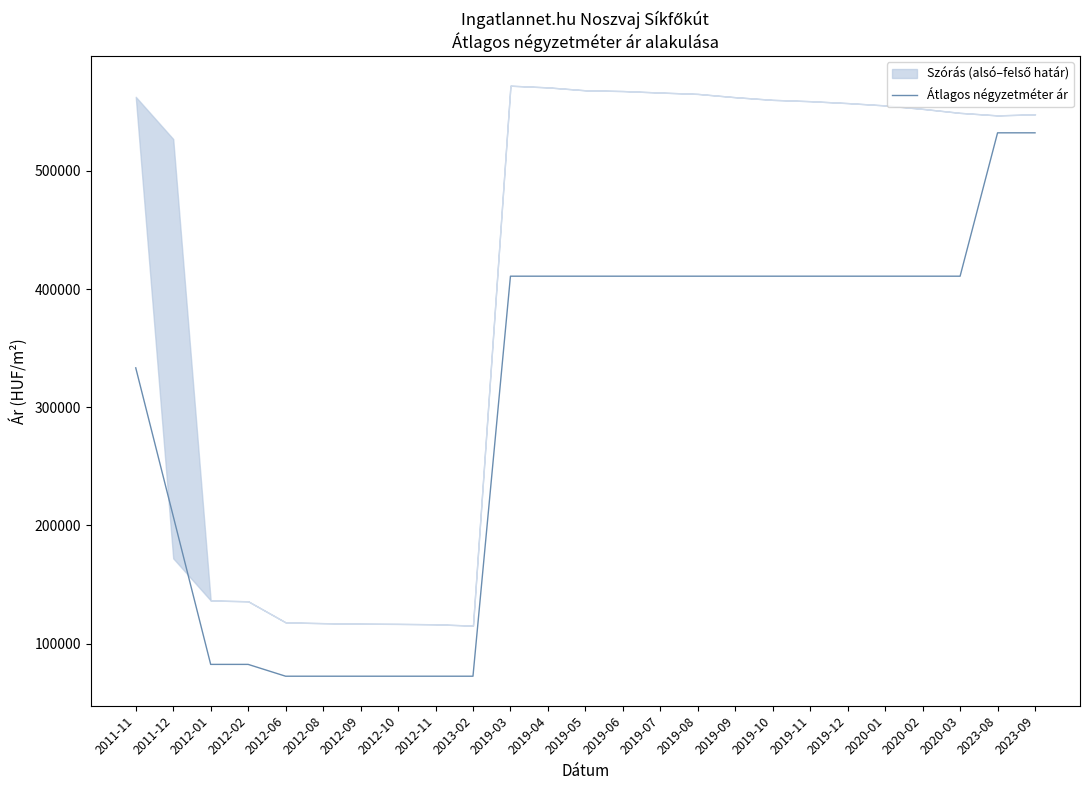

List the labels in order of value, largest first.

2023-08, 2023-09, 2019-03, 2019-04, 2019-05, 2019-06, 2019-07, 2019-08, 2019-09, 2019-10, 2019-11, 2019-12, 2020-01, 2020-02, 2020-03, 2011-11, 2011-12, 2012-01, 2012-02, 2012-06, 2012-08, 2012-09, 2012-10, 2012-11, 2013-02